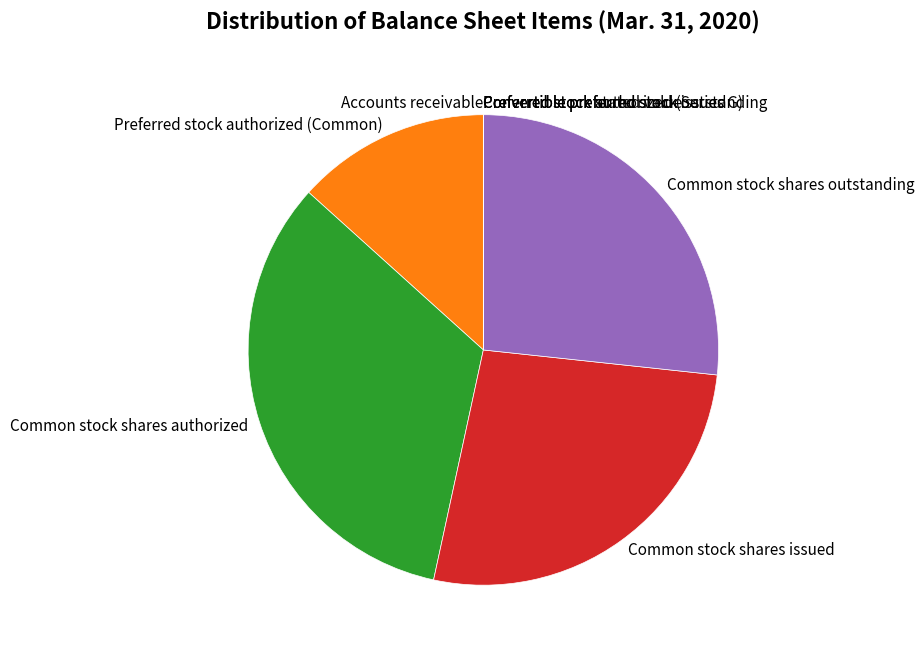

The Common stock shares outstanding slice represents 18% of the pie. True or false?

False